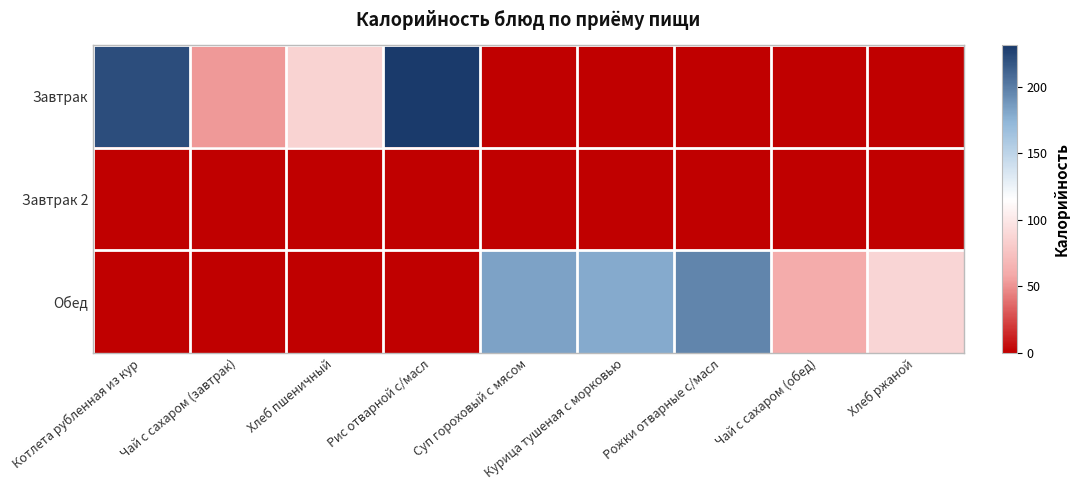

Reading right to left, what are all the values shown in this chart?

Завтрак: Хлеб ржаной=0.0	Чай с сахаром (обед)=0.0	Рожки отварные с/масл=0.0	Курица тушеная с морковью=0.0	Суп гороховый с мясом=0.0	Рис отварной с/масл=230.9	Хлеб пшеничный=86.0	Чай с сахаром (завтрак)=53.0	Котлета рубленная из кур=221.8
Завтрак 2: Хлеб ржаной=0.0	Чай с сахаром (обед)=0.0	Рожки отварные с/масл=0.0	Курица тушеная с морковью=0.0	Суп гороховый с мясом=0.0	Рис отварной с/масл=0.0	Хлеб пшеничный=0.0	Чай с сахаром (завтрак)=0.0	Котлета рубленная из кур=0.0
Обед: Хлеб ржаной=88.0	Чай с сахаром (обед)=60.0	Рожки отварные с/масл=196.0	Курица тушеная с морковью=179.0	Суп гороховый с мясом=183.0	Рис отварной с/масл=0.0	Хлеб пшеничный=0.0	Чай с сахаром (завтрак)=0.0	Котлета рубленная из кур=0.0